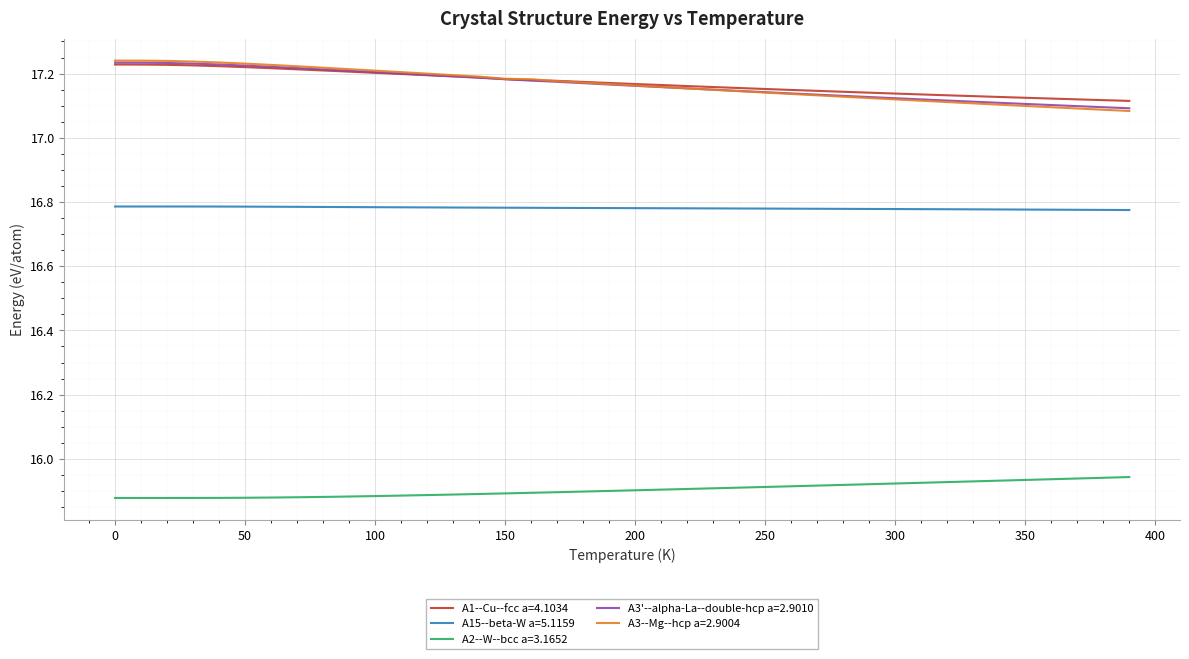

How many lines are shown in the chart?

5